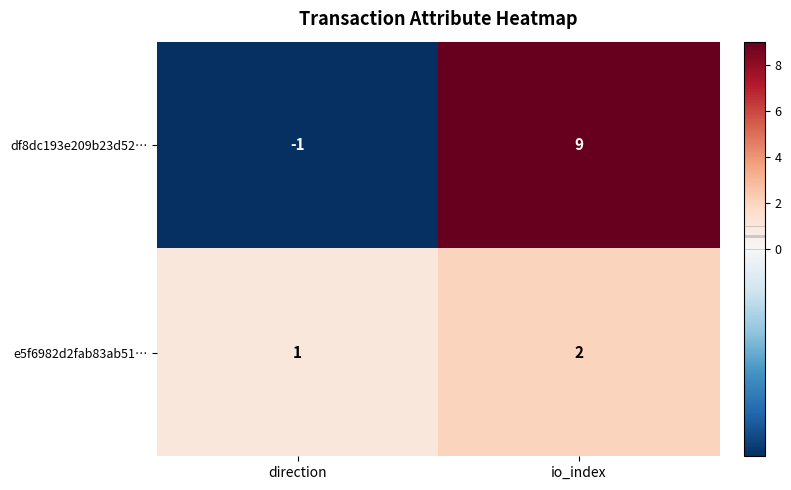

Which category has the lowest value in the df8dc193e209b23d52… series?

direction